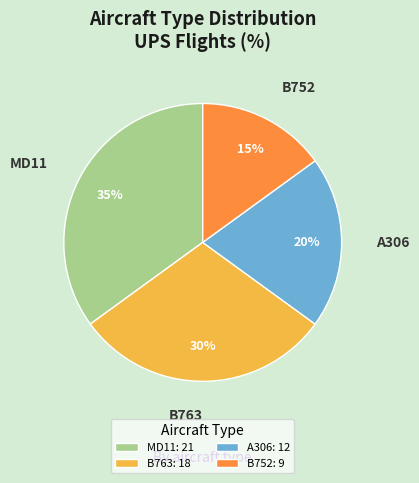

The A306 slice represents 32% of the pie. True or false?

False